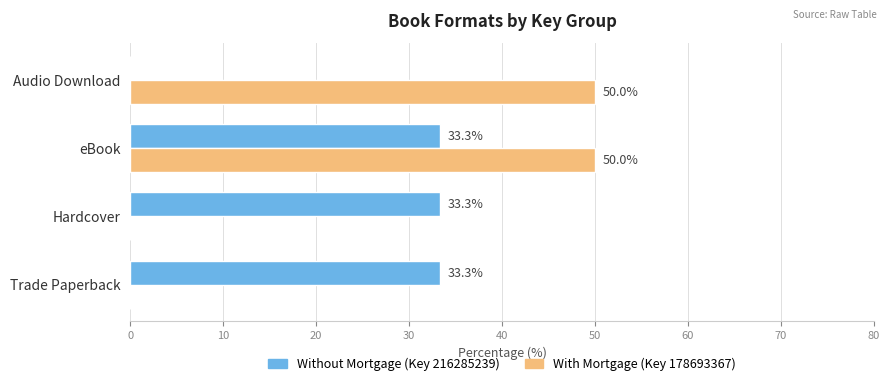

How many positive values does the Without Mortgage (Key 216285239) series have?

3